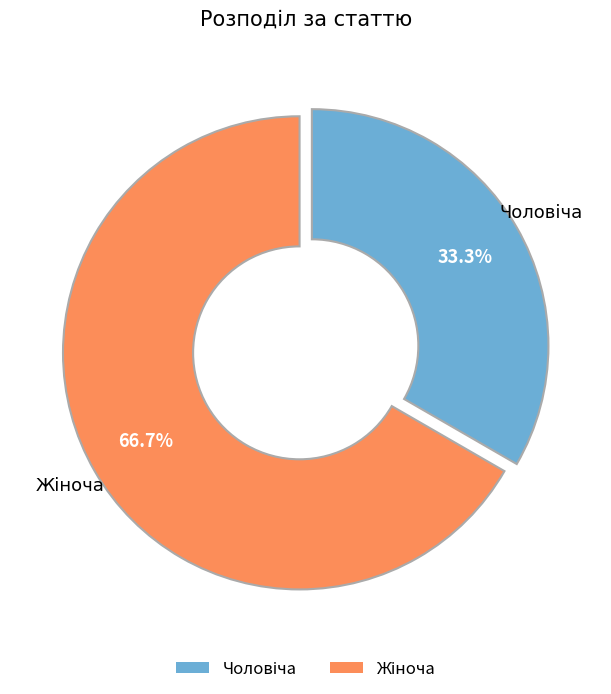

Is there a majority slice in this chart?

Yes